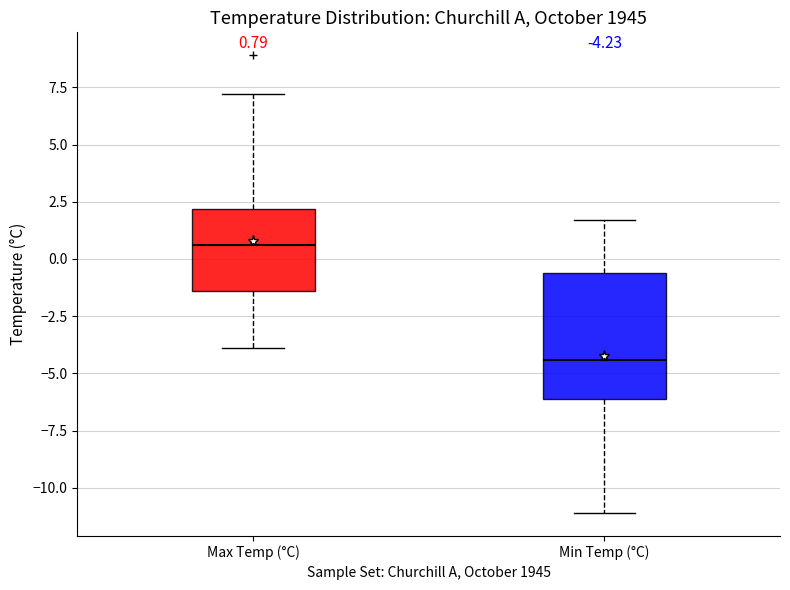

Comparing the boxes themselves (not the whiskers), which one is the tallest?

Min Temp (°C)